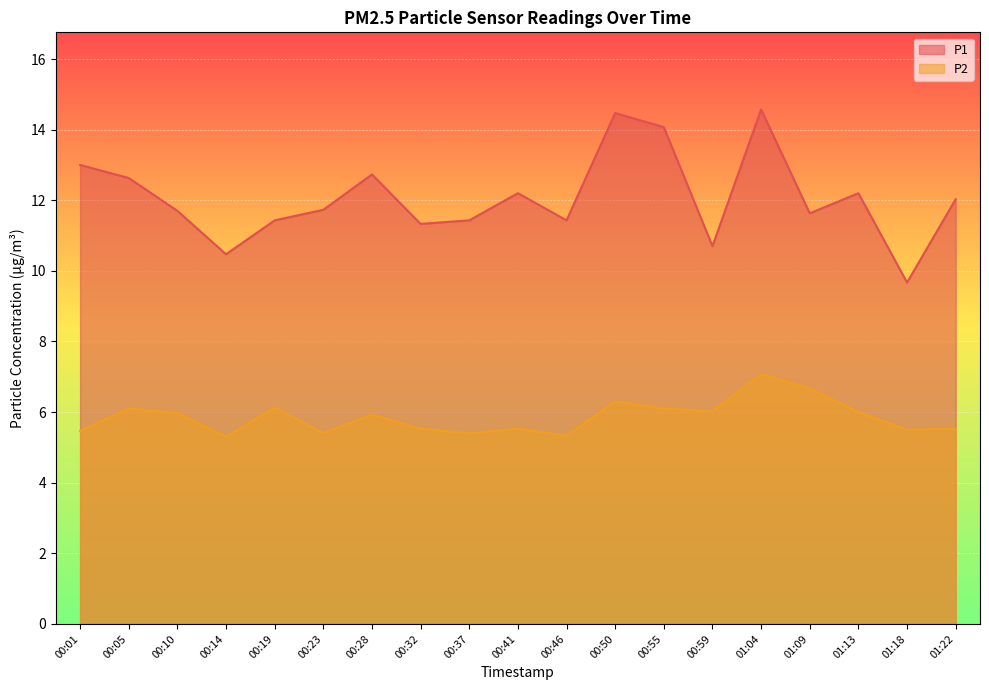

What is the maximum value for P1?

14.6